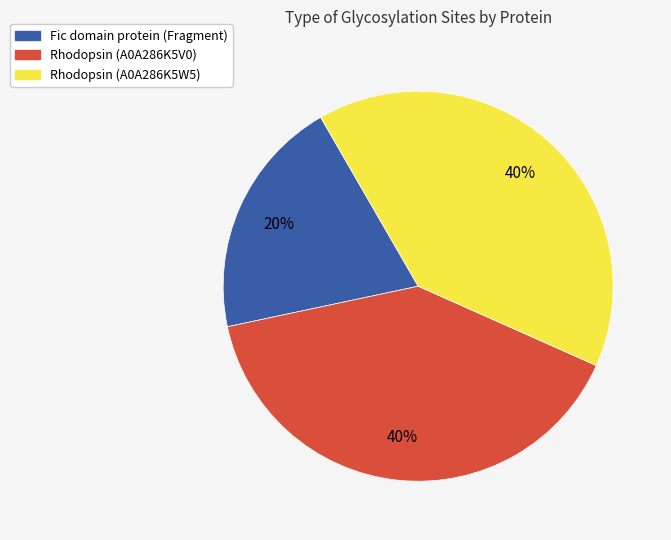

To the nearest percent, what percentage of the pie is Fic domain protein (Fragment)?

20%